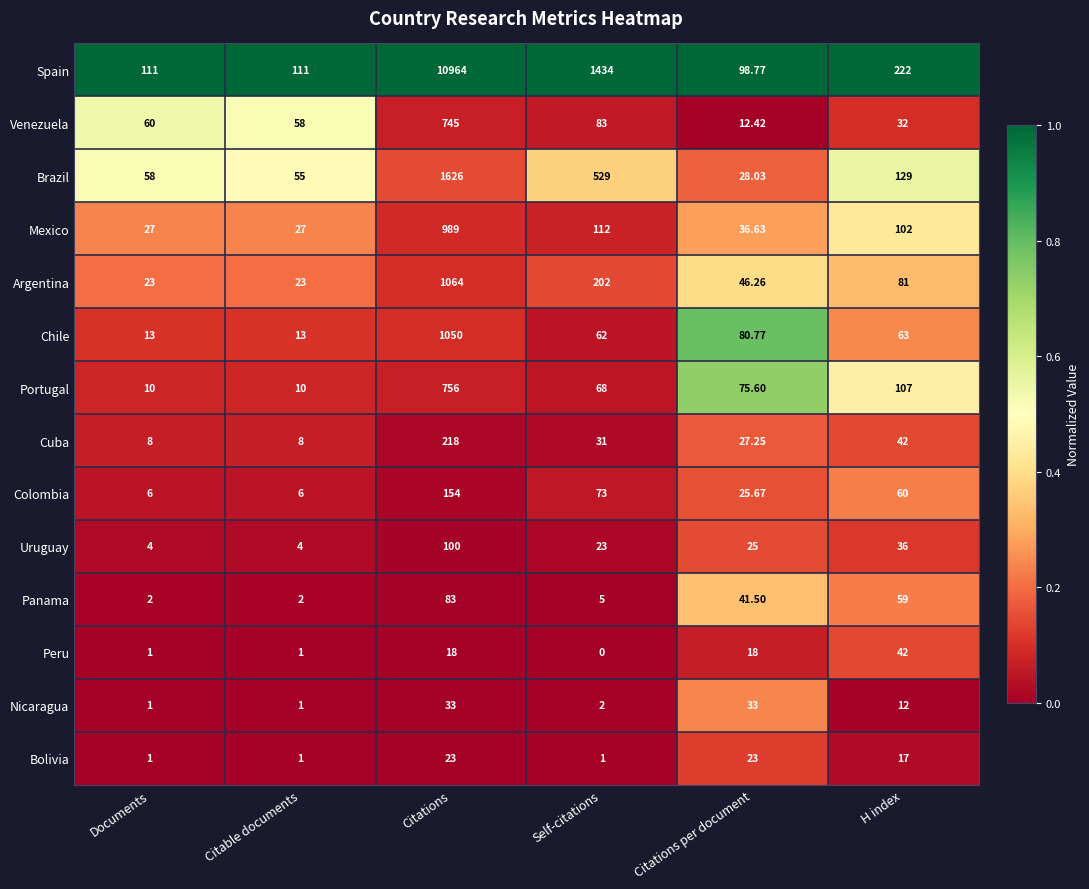

Which series has the largest range (max minus min)?

Spain